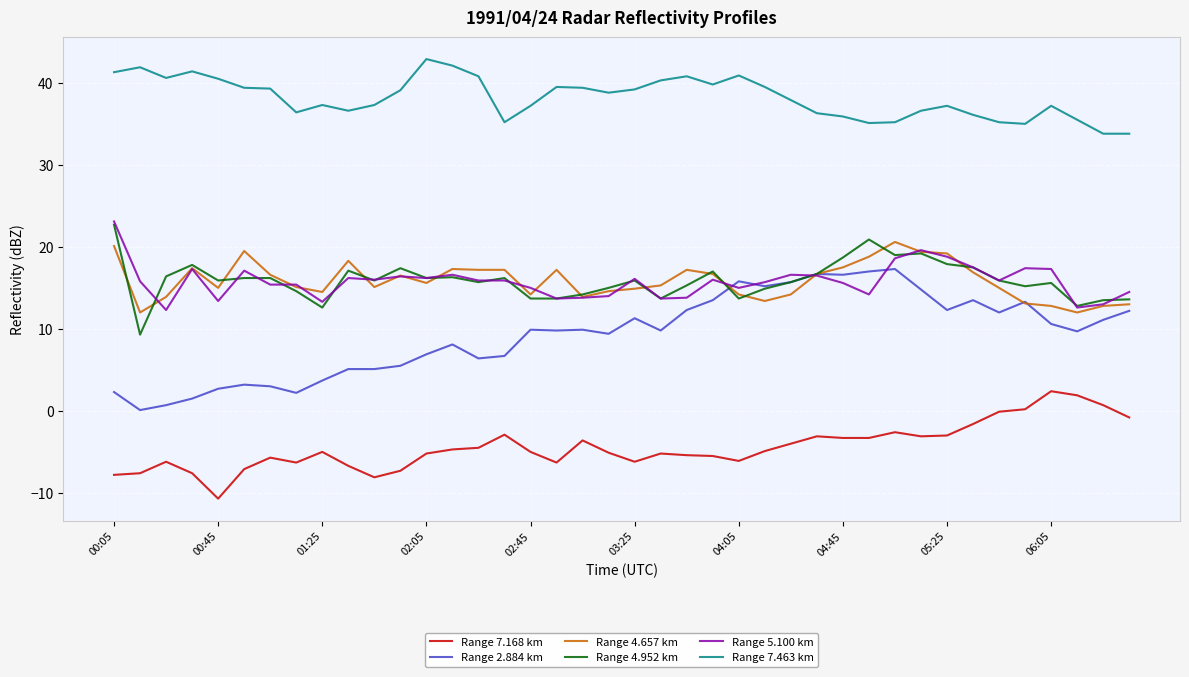

How many values in the Range 2.884 km series are below 9?

16